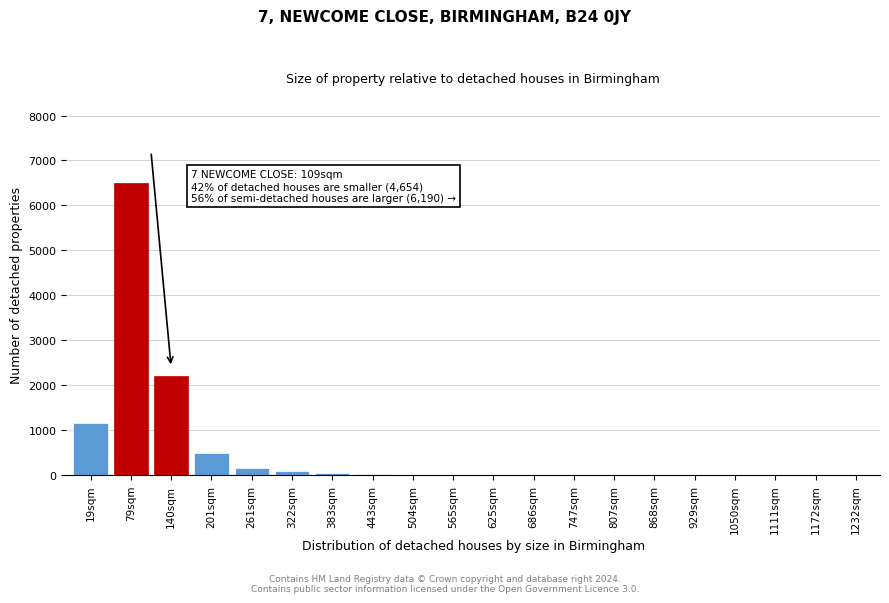

Where is the data nearest to the value 3250?

140sqm